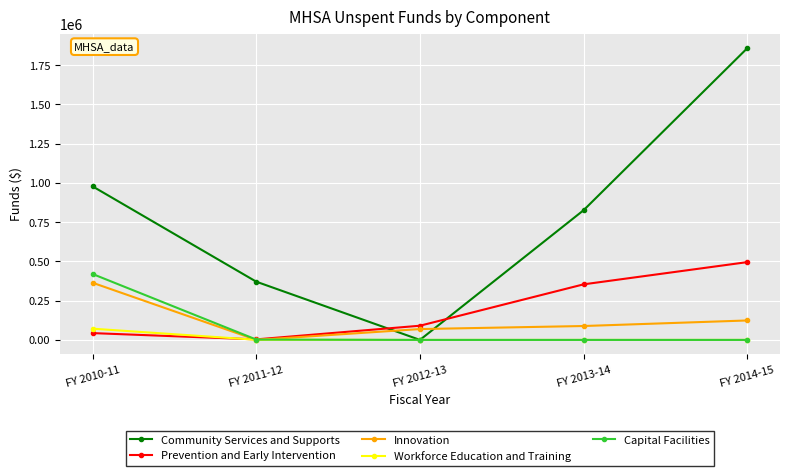

Which series has the largest range (max minus min)?

Community Services and Supports